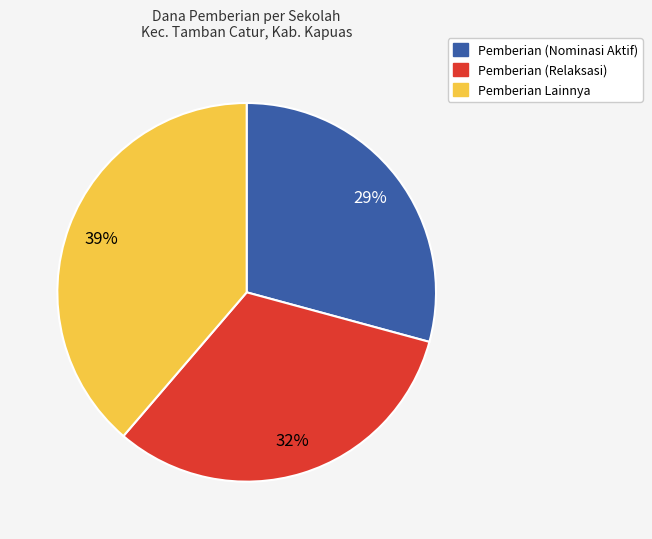

Count the number of slices in the pie.

3